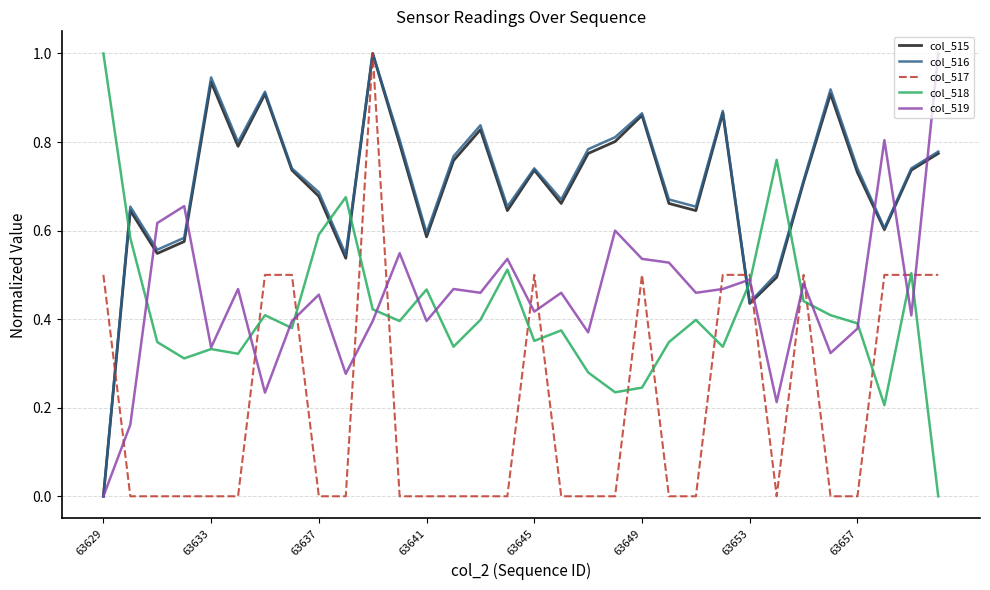

What is the greatest value displayed?

1.0